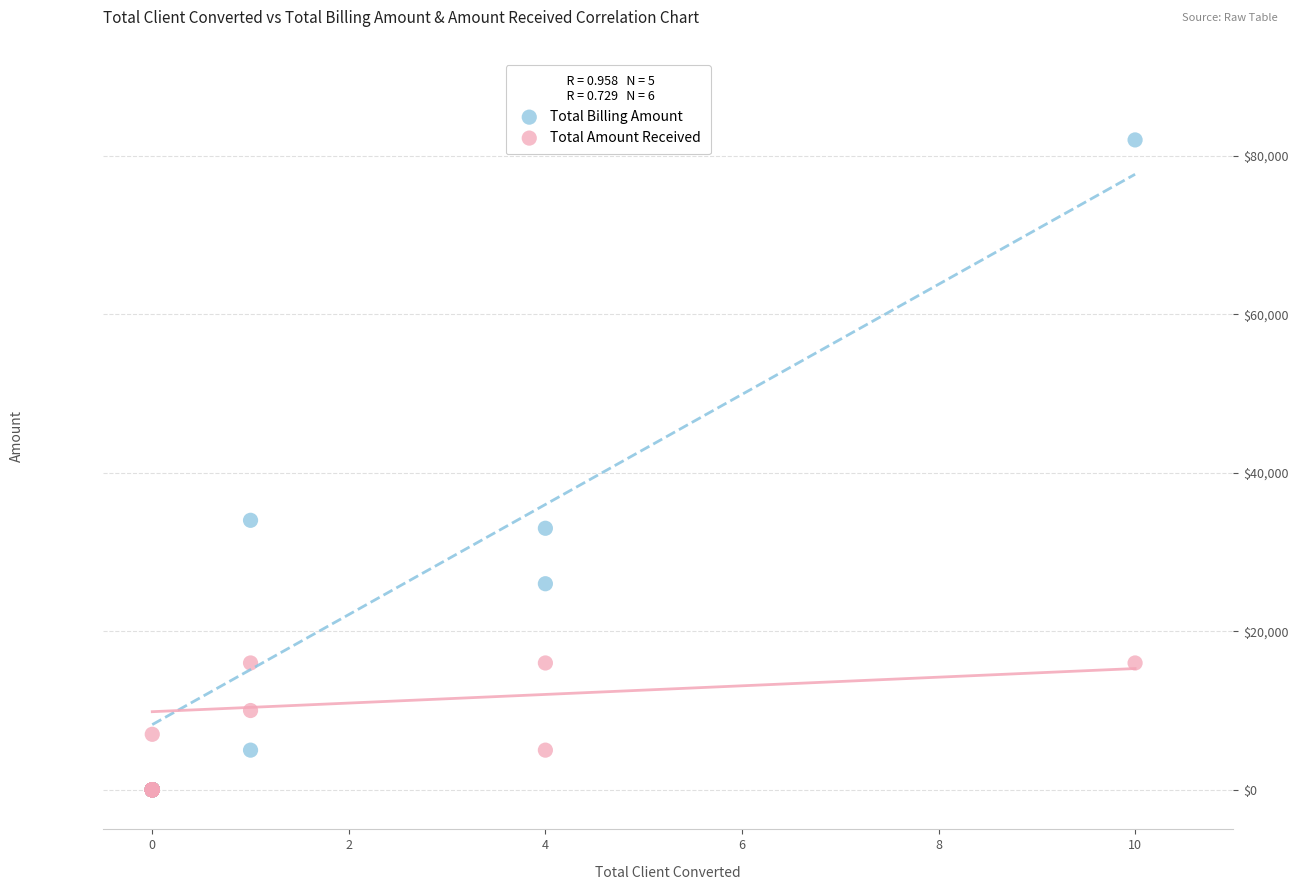

Which series contains the highest Y value?

Total Billing Amount